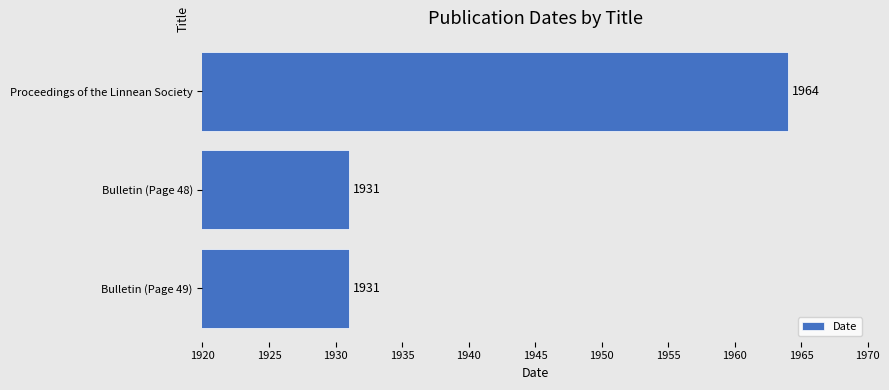

True or false: the data shows 526 at Bulletin (Page 48).

False